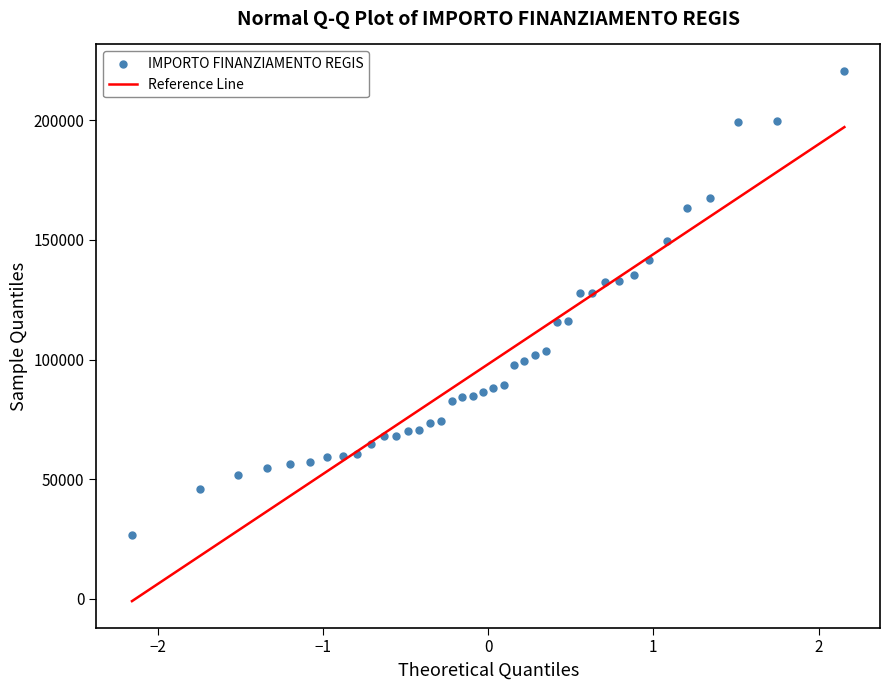

What is the range of X values (max minus min)?

4.3